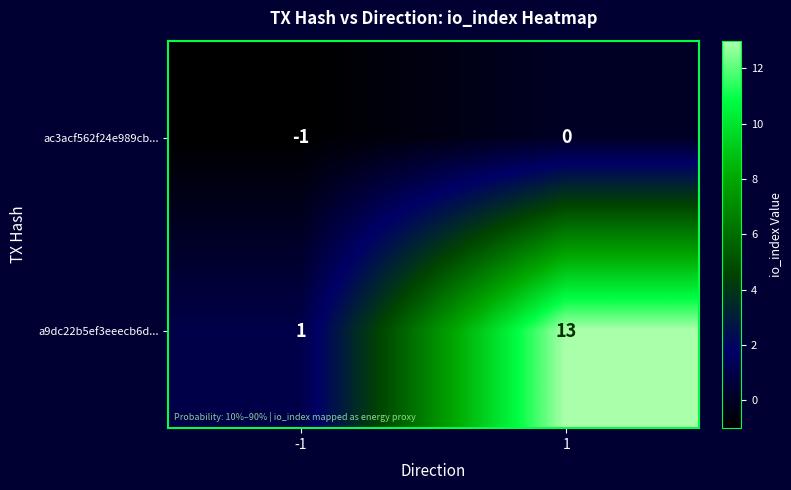

What is the difference between the a9dc22b5ef3eeecb6d... values at -1 and 1?

12